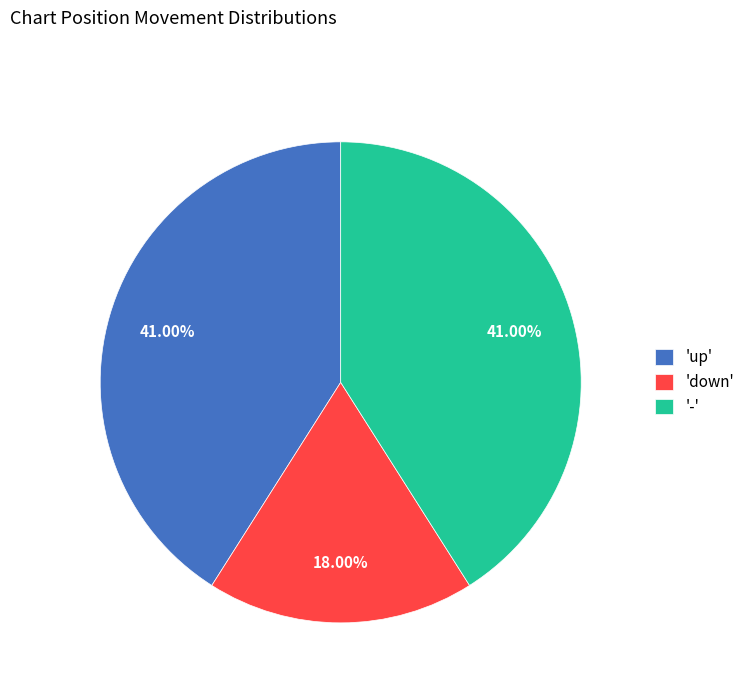

Does any single category account for the majority?

No